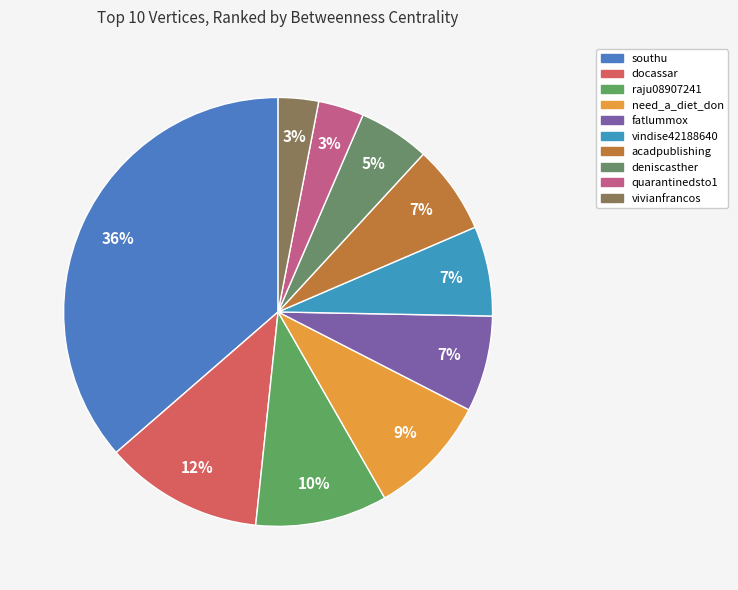

How many segments does this pie chart have?

10